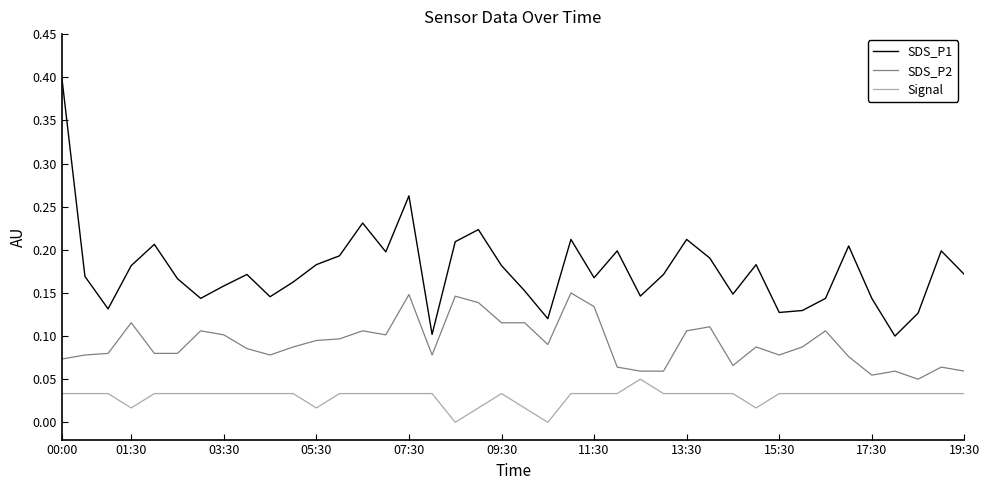

Rank the series by their average value, from lowest to highest.

Signal, SDS_P2, SDS_P1